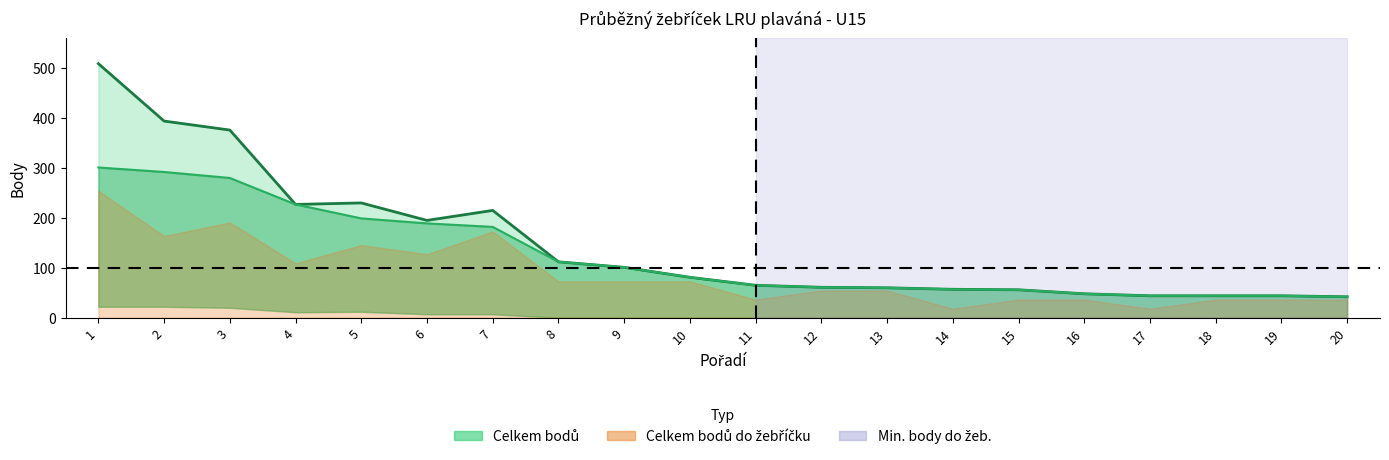

True or false: Celkem bodů do žebříčku and Celkem bodů cross at least once.

False